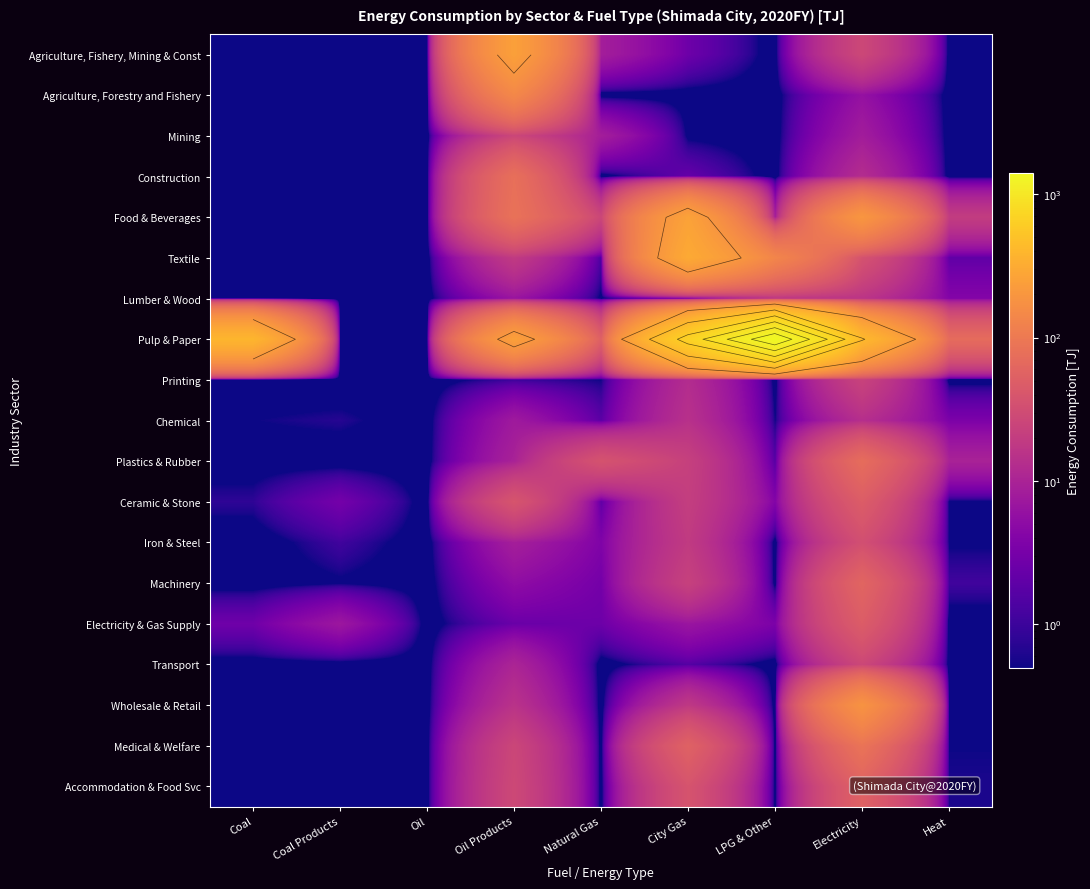

Rank the categories by Textile value from highest to lowest.

City Gas, LPG & Other, Electricity, Oil Products, Heat, Natural Gas, Coal, Coal Products, Oil